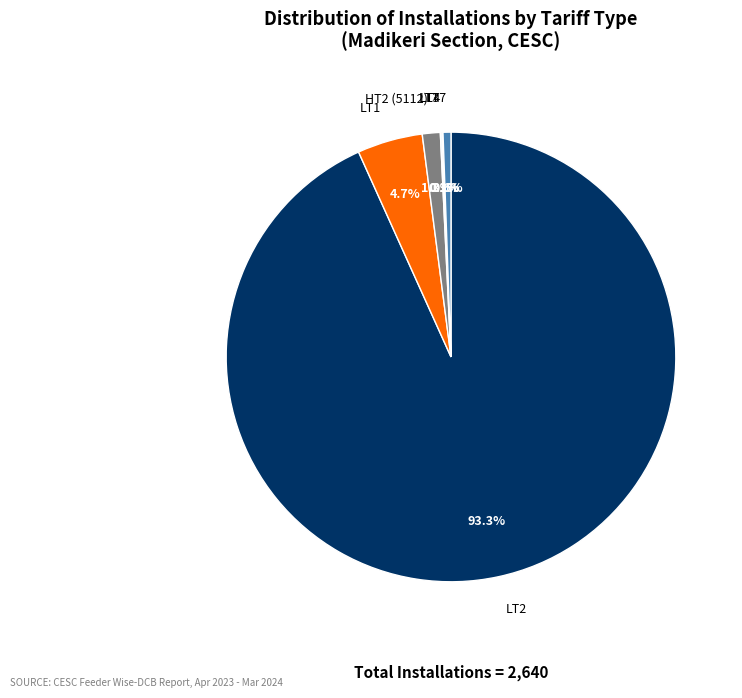

To the nearest percent, what is the difference between the LT2 and LT1 slice percentages?

89%